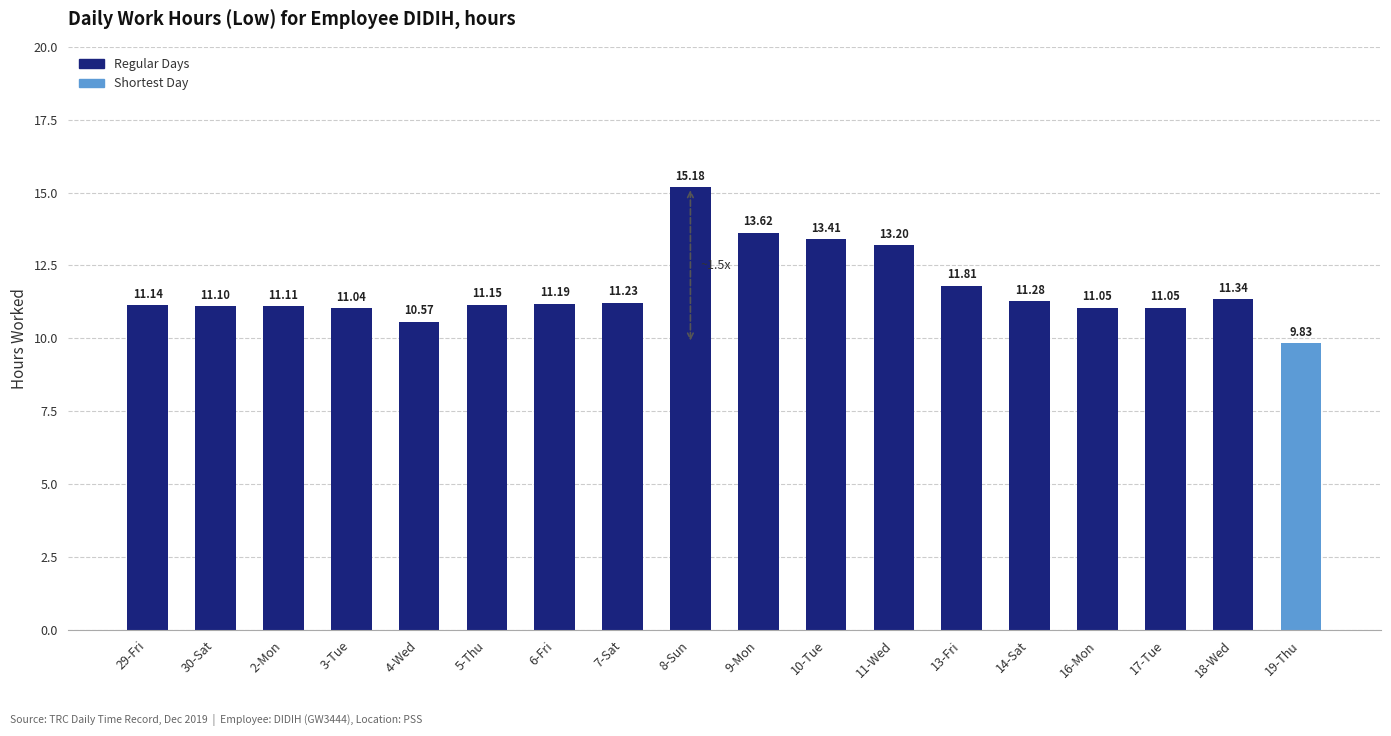

What is the sum of the values at 16-Mon and 9-Mon?

24.7